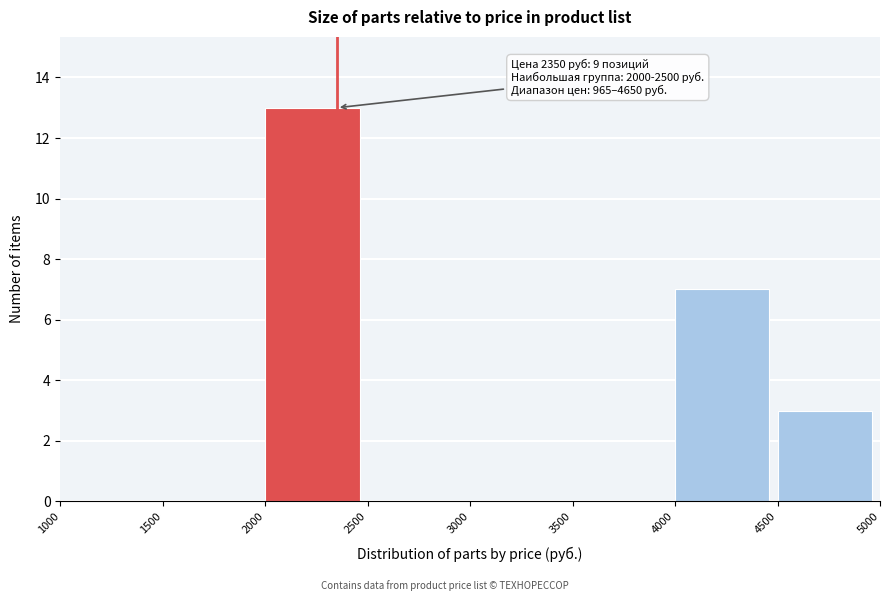

Which range on the x-axis has the tallest bar?

2000 to 2500